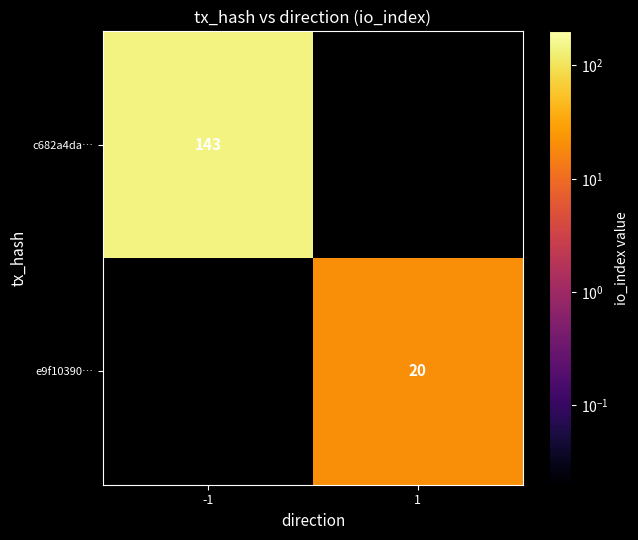

The value of e9f10390… at 1 is 20. True or false?

True